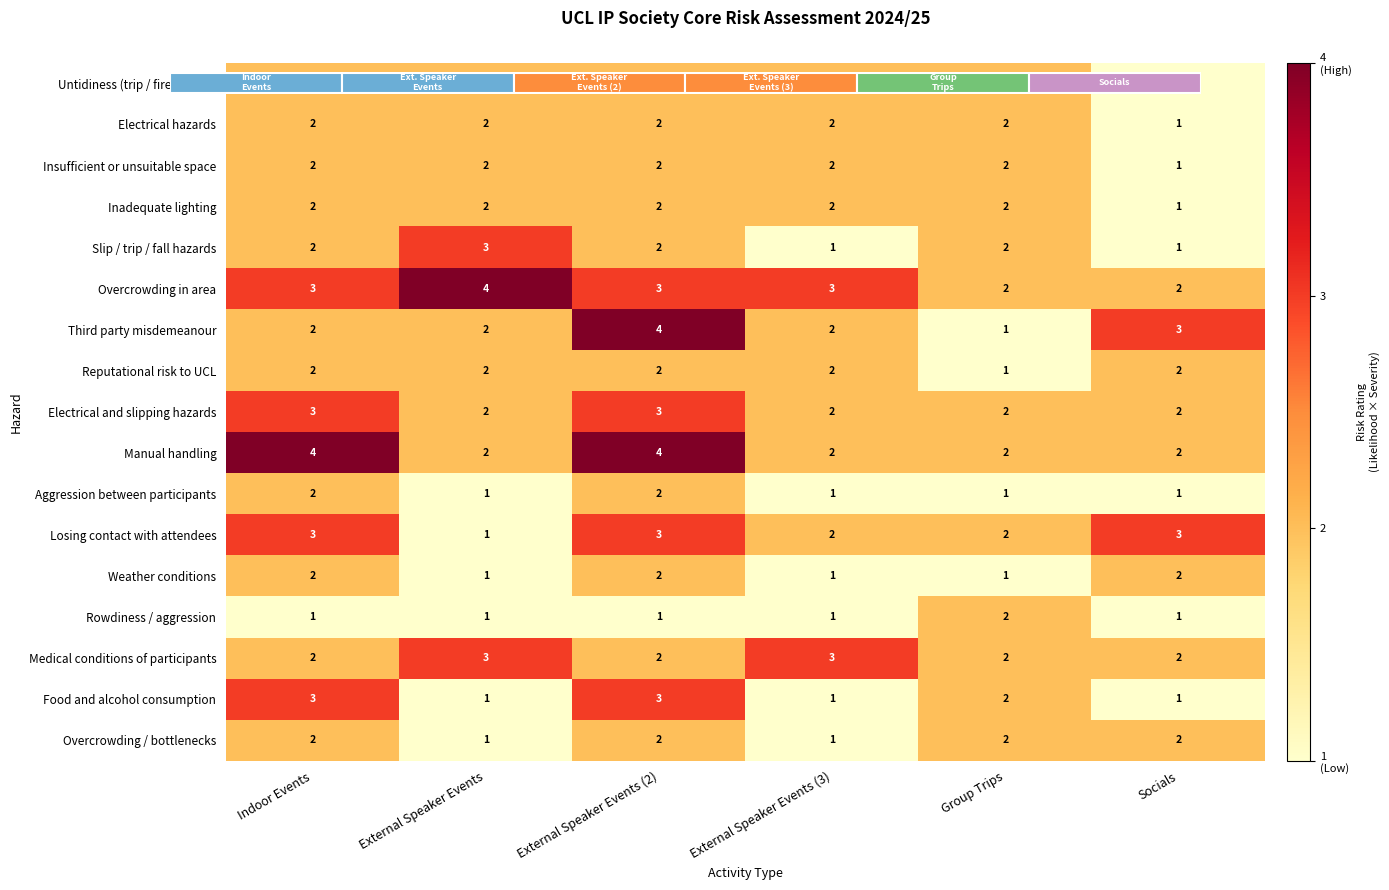

At which category is the sum across all series the highest?

External Speaker Events (2)